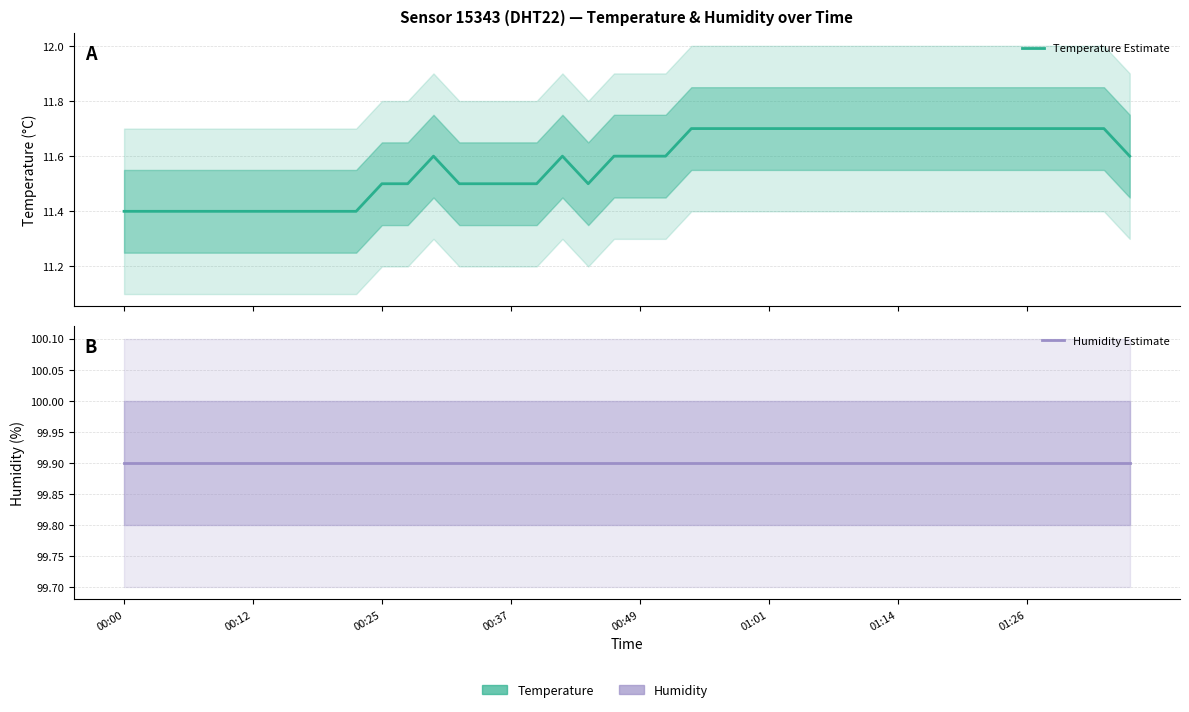

Where is Temperature Estimate nearest to the value 11?

00:00